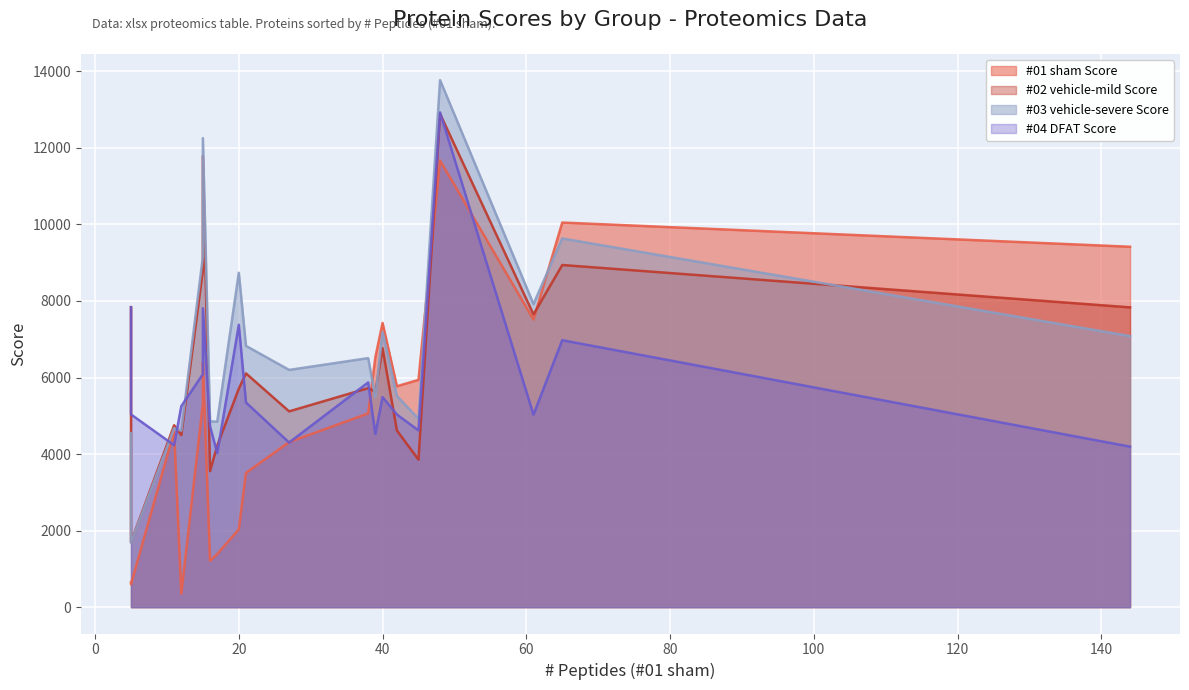

Reading left to right, transcribe all the data shown in this chart.

#01 sham Score: P02770=11669.8	Q00715=656.1	P02091=6388.2	P60711=2032.0	Q9QXQ0=10048.9	P11517=5312.2	P02773=5060.9	P63018=7425.4	P07335=3507.6	Q63862=348.0	P62804=598.5	P12346=5771.9	Q9Z1P2=7514.6	P62738=1210.4	P15684=5939.0	P06761=6530.4	P04764=4312.3	P10111=4592.8	P16086=9416.2	P34058=1387.0
#02 vehicle-mild Score: P02770=12889.4	Q00715=7838.9	P02091=11787.0	P60711=5706.8	Q9QXQ0=8939.4	P11517=8795.3	P02773=5722.4	P63018=6764.2	P07335=6106.8	Q63862=4496.5	P62804=1697.2	P12346=4614.2	Q9Z1P2=7648.8	P62738=3554.5	P15684=3854.2	P06761=5631.3	P04764=5115.1	P10111=4752.6	P16086=7832.8	P34058=4221.7
#03 vehicle-severe Score: P02770=13769.6	Q00715=4548.5	P02091=12254.2	P60711=8737.0	Q9QXQ0=9632.9	P11517=9156.8	P02773=6506.0	P63018=7186.8	P07335=6826.2	Q63862=4610.4	P62804=1680.8	P12346=5516.1	Q9Z1P2=7919.0	P62738=4854.2	P15684=4921.1	P06761=5487.4	P04764=6198.4	P10111=4676.1	P16086=7081.3	P34058=4846.4
#04 DFAT Score: P02770=12926.9	Q00715=7837.0	P02091=7808.1	P60711=7377.3	Q9QXQ0=6974.4	P11517=6087.4	P02773=5872.1	P63018=5488.4	P07335=5347.5	Q63862=5251.7	P62804=5035.6	P12346=5032.8	Q9Z1P2=5029.0	P62738=4726.3	P15684=4617.5	P06761=4523.8	P04764=4301.2	P10111=4231.8	P16086=4193.4	P34058=4024.1